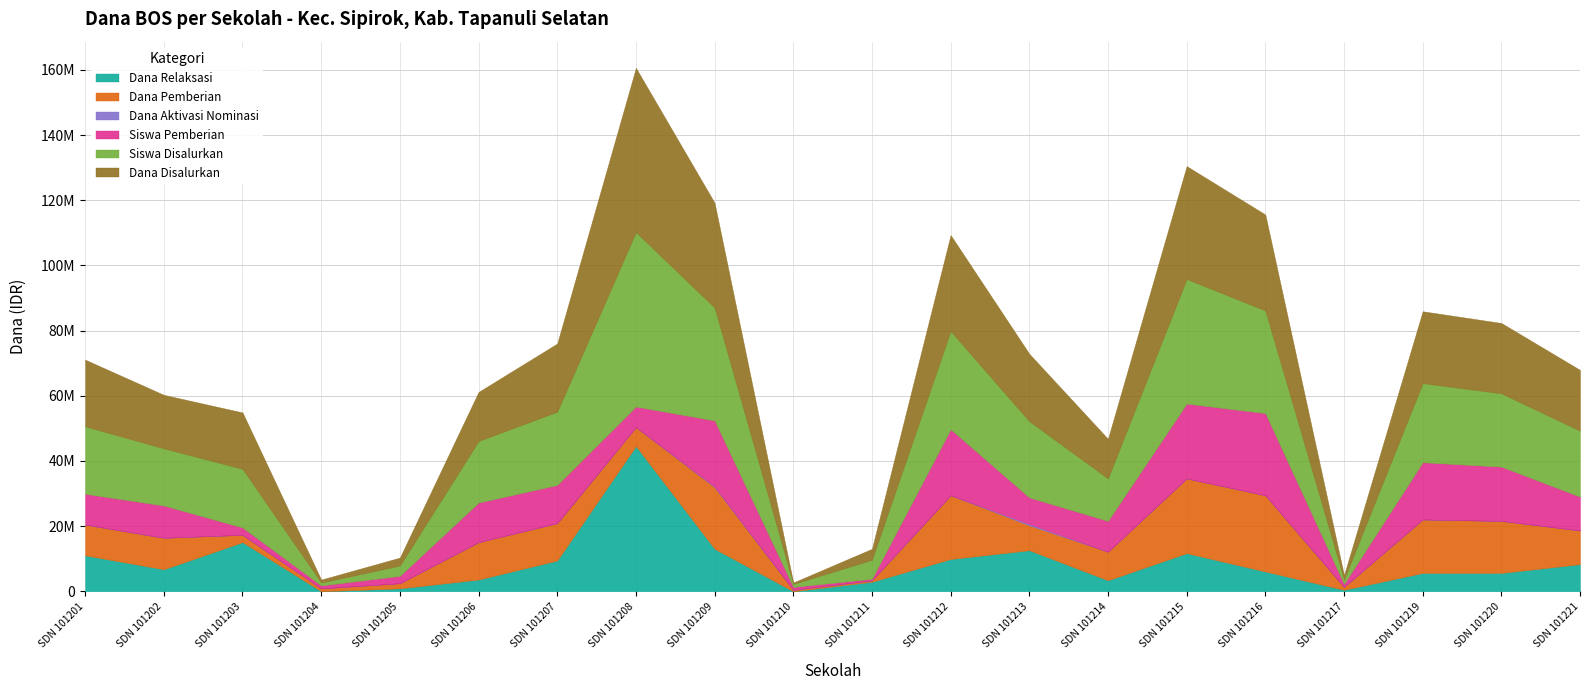

What is the approximate value of Dana Relaksasi at SDN 101217, to the nearest 10?

450000